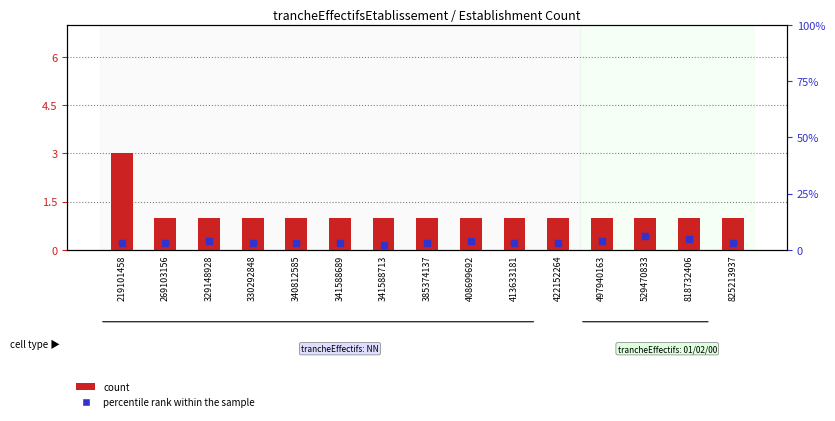

At how many categories does at least one series exceed 1?

15